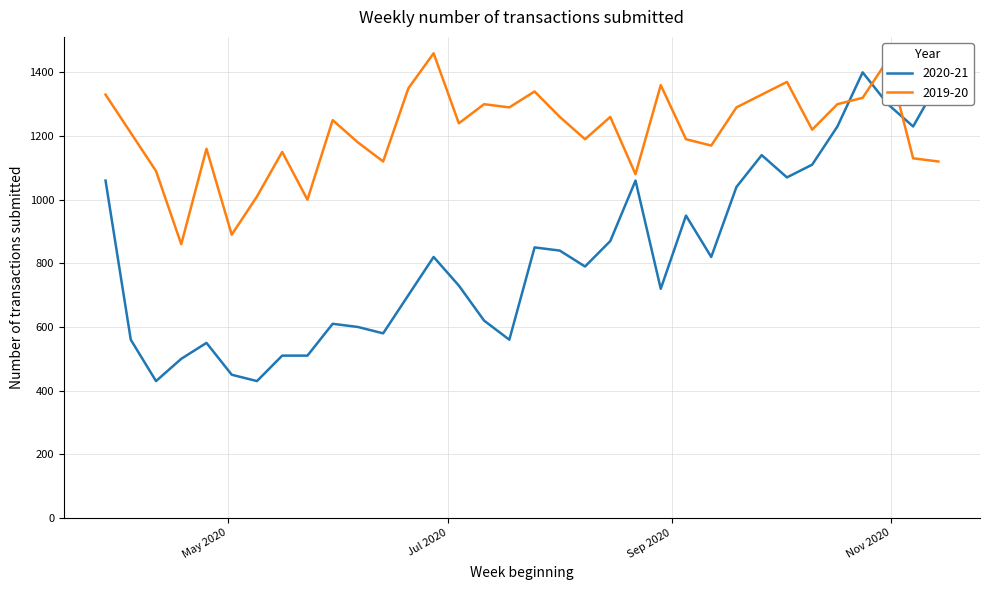

Reading left to right, transcribe all the data shown in this chart.

2020-21: 1060	560	430	500	550	450	430	510	510	610	600	580	700	820	730	620	560	850	840	790	870	1060	720	950	820	1040	1140	1070	1110	1230	1400	1300	1230	1370
2019-20: 1330	1210	1090	860	1160	890	1010	1150	1000	1250	1180	1120	1350	1460	1240	1300	1290	1340	1260	1190	1260	1080	1360	1190	1170	1290	1330	1370	1220	1300	1320	1440	1130	1120